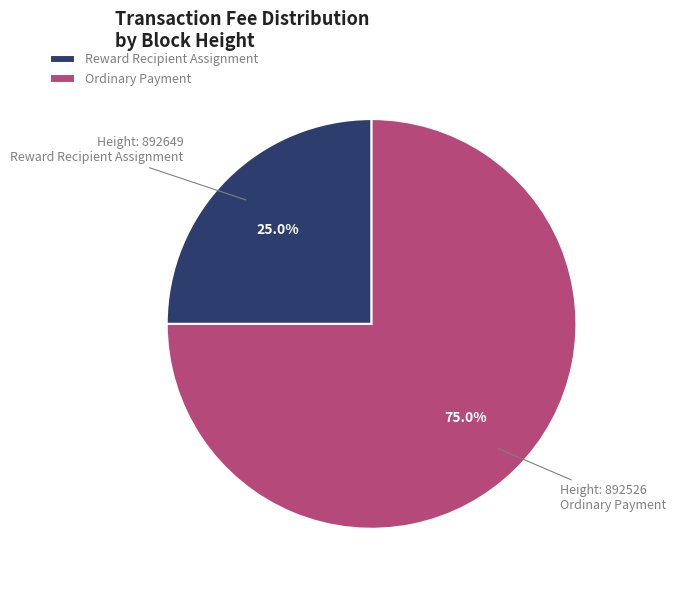

Which slice is the smallest?

Reward Recipient Assignment